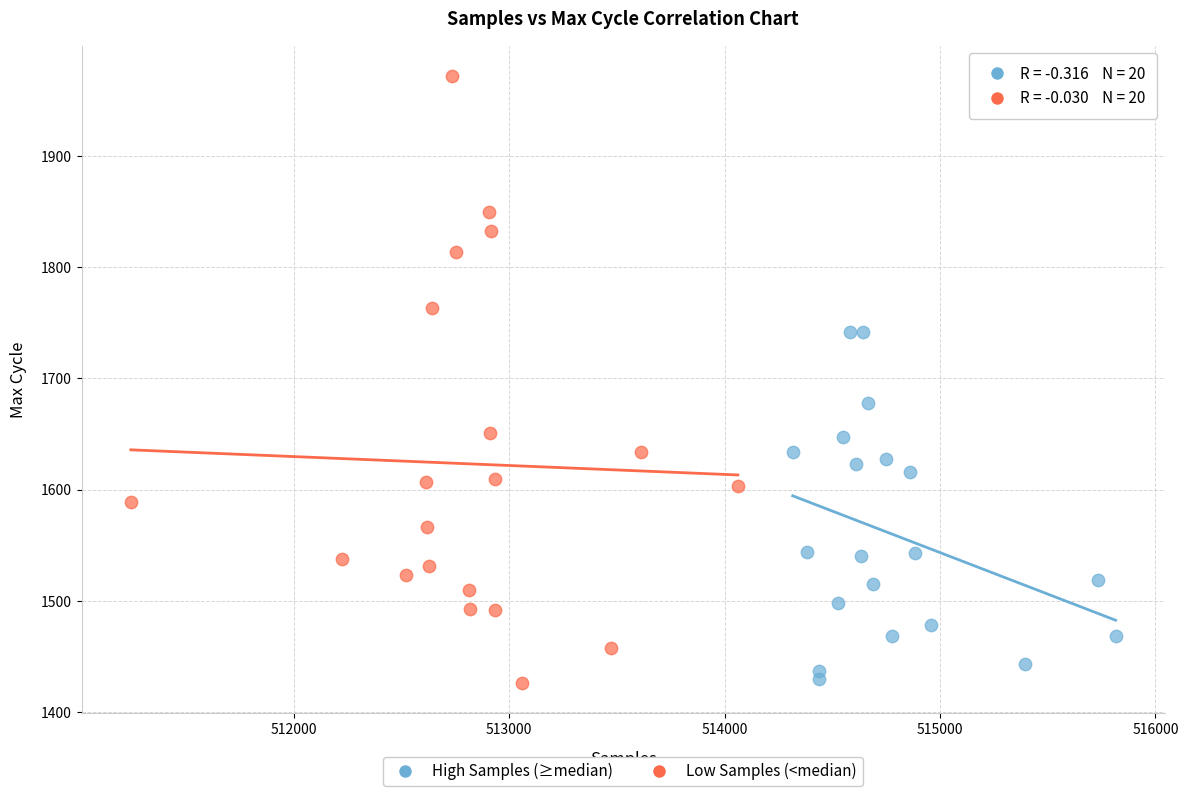

Which series contains the highest Y value?

Low Samples (<median)